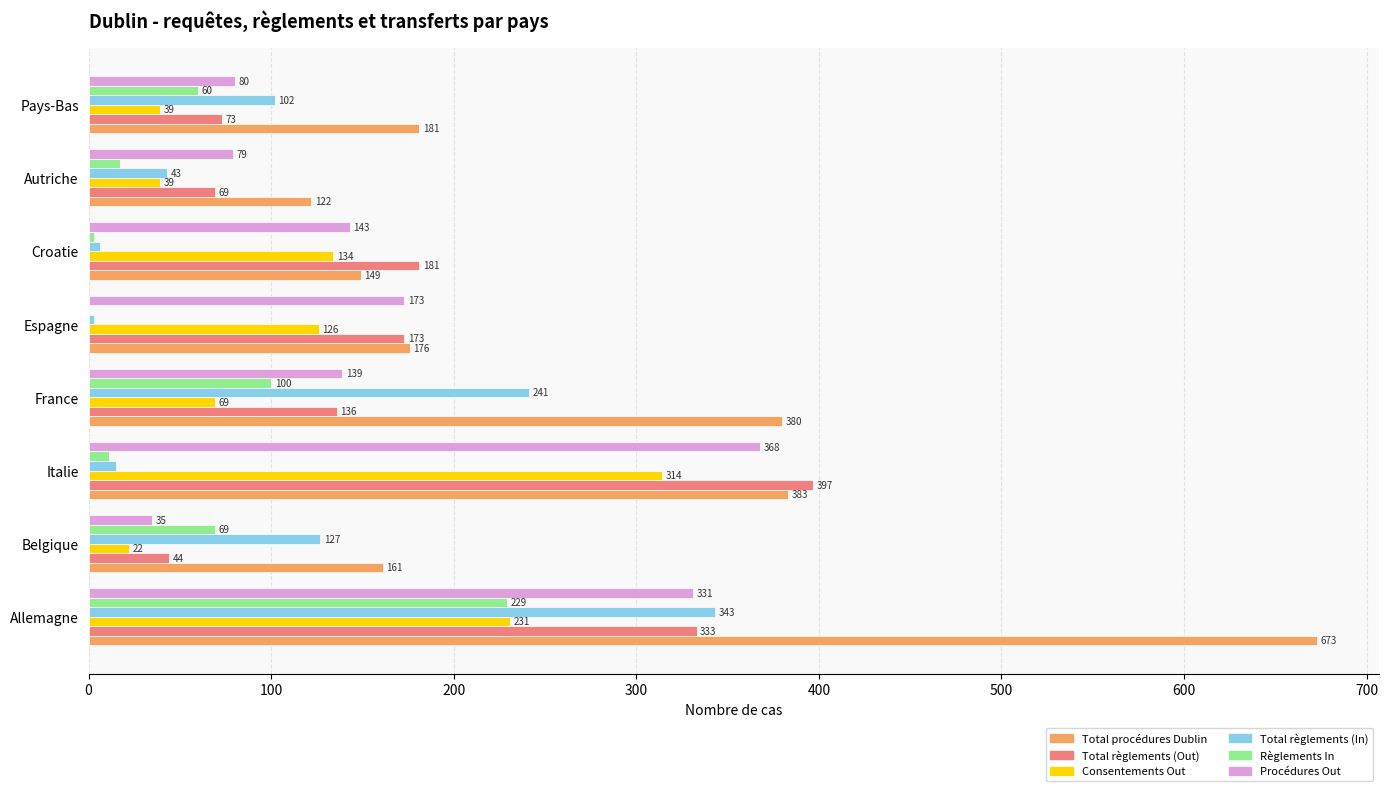

How many categories are shown in the chart?

8